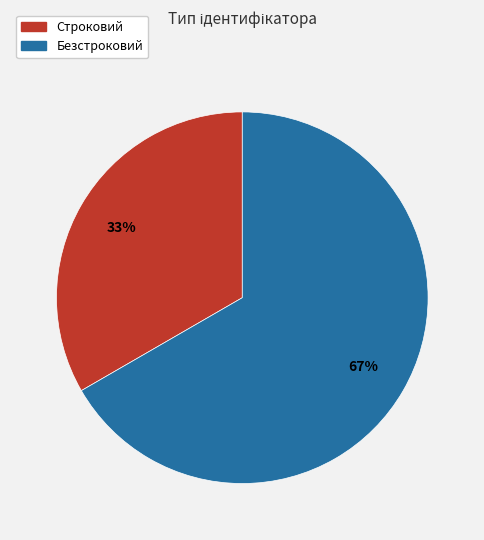

How many segments does this pie chart have?

2